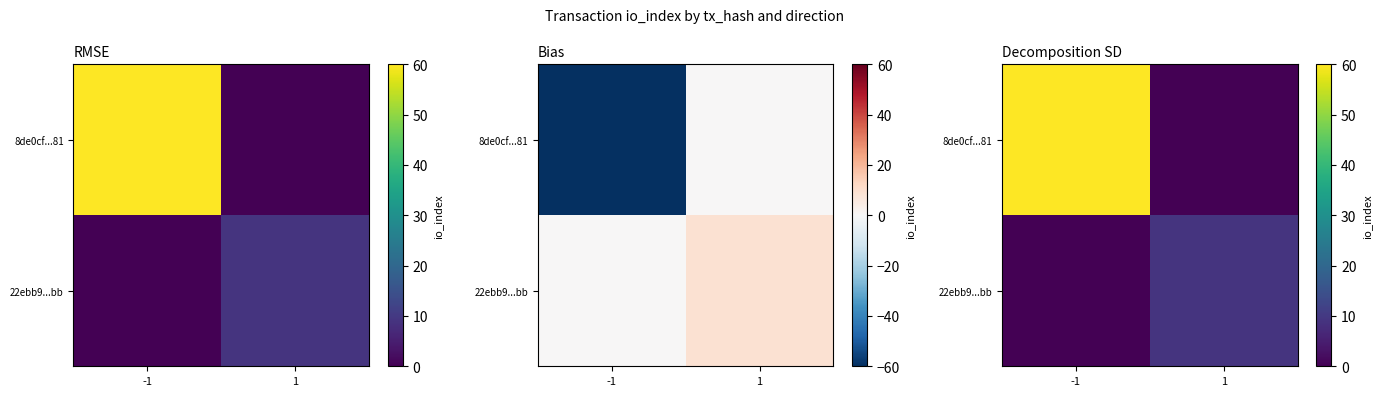

What is the greatest value displayed?

60